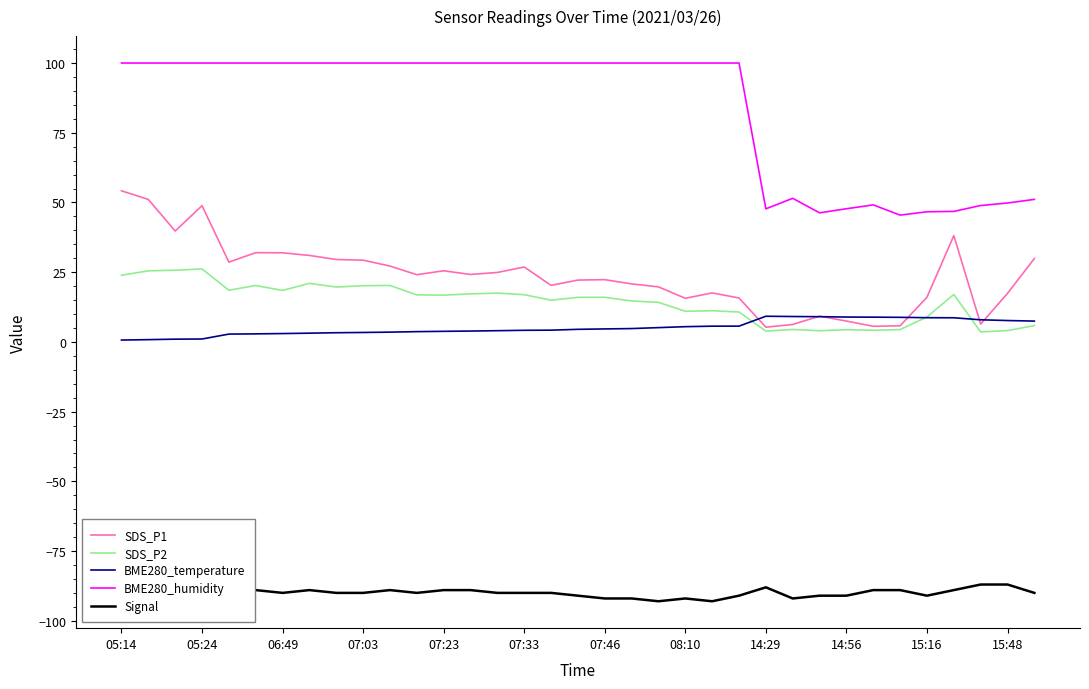

Is this an area chart (filled region under the line)?

No